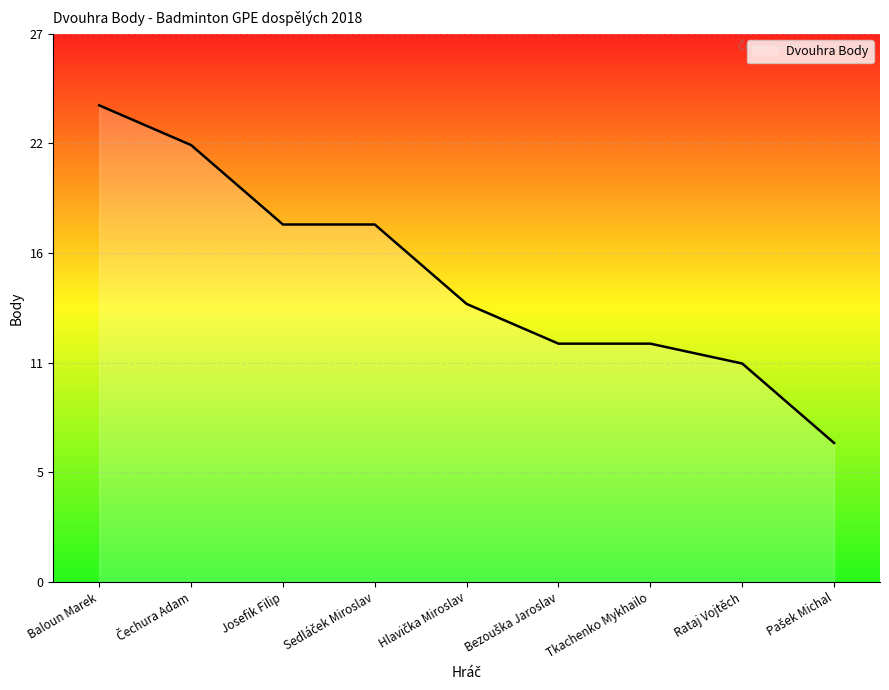

Is it true that the value at Bezouška Jaroslav is 12?

True